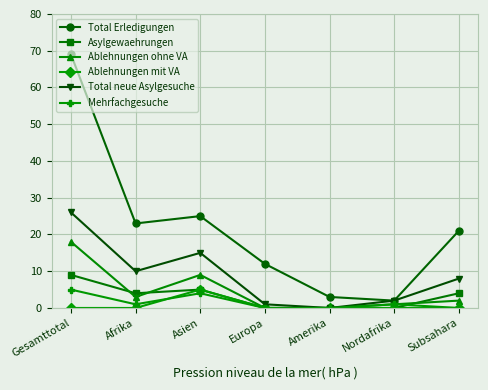

What is the sum of the Ablehnungen mit VA values at Asien and Amerika?

5